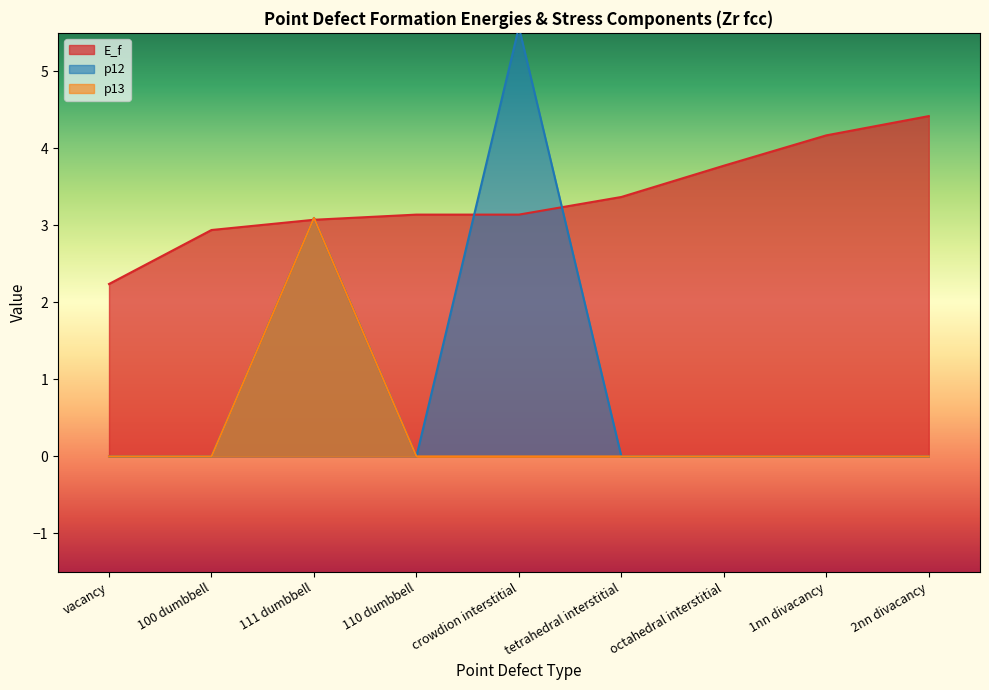

What is the maximum value for E_f?

4.4